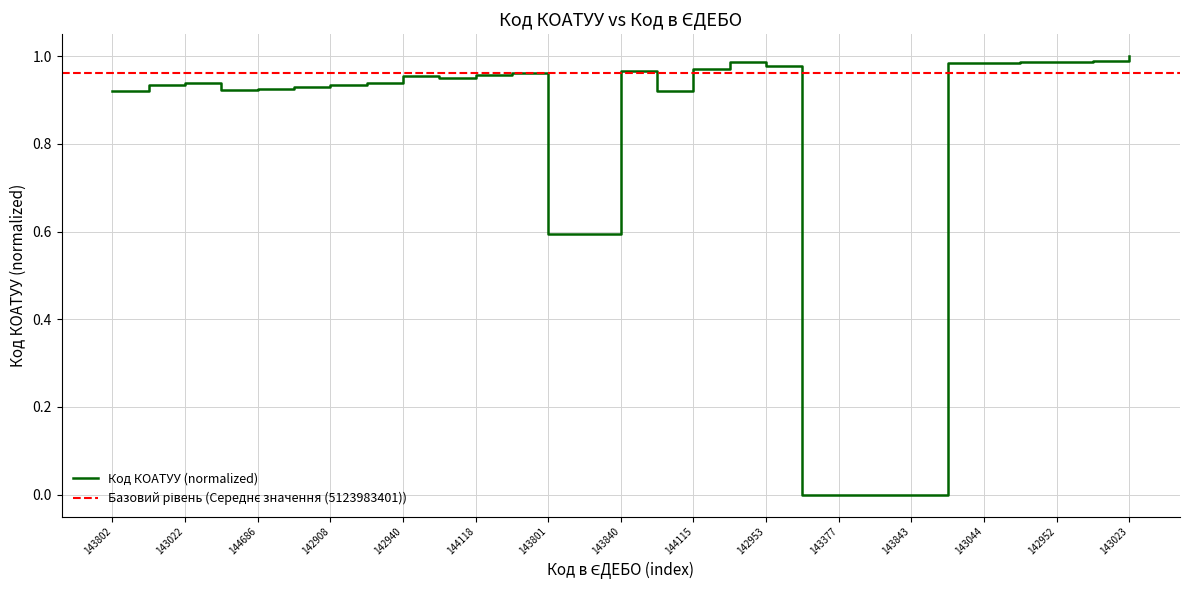

List the labels in order of value, smallest first.

143043, 143377, 143598, 143843, 143801, 143036, 143802, 143049, 142941, 144686, 144667, 142908, 142907, 144764, 143022, 143866, 142940, 144118, 143865, 143840, 144115, 142953, 143044, 143004, 142952, 144041, 144785, 143035, 143023